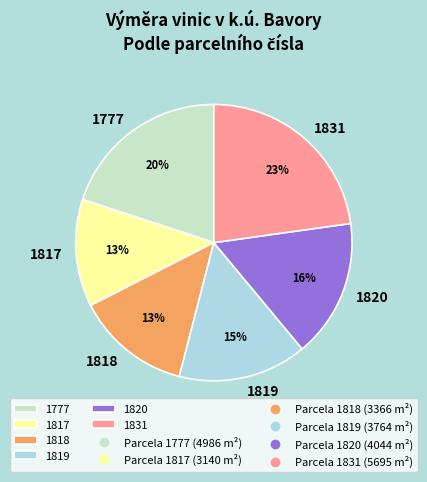

To the nearest percent, what percentage of the pie is 1777?

20%